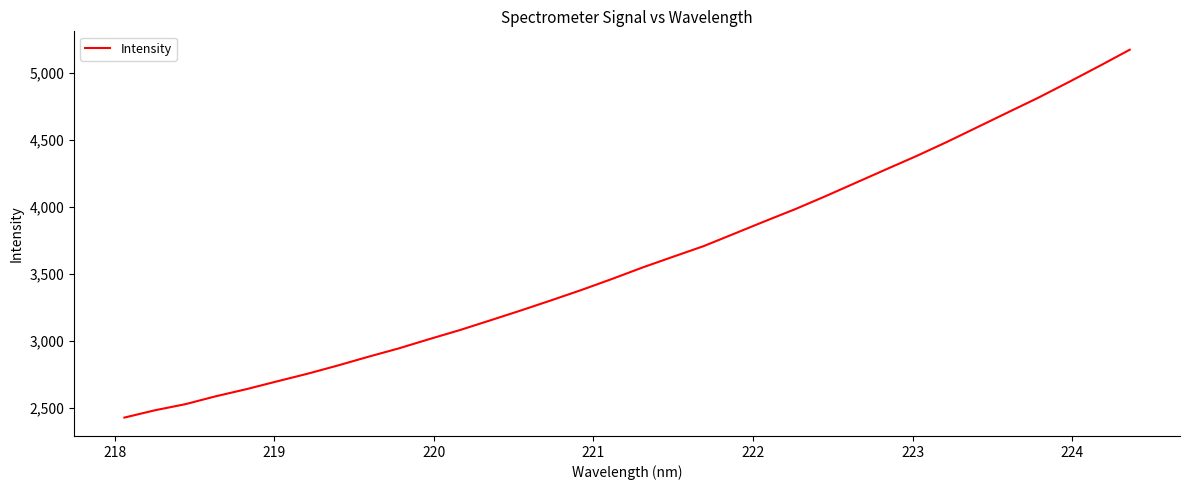

What is the difference between the maximum and minimum values?

2744.1